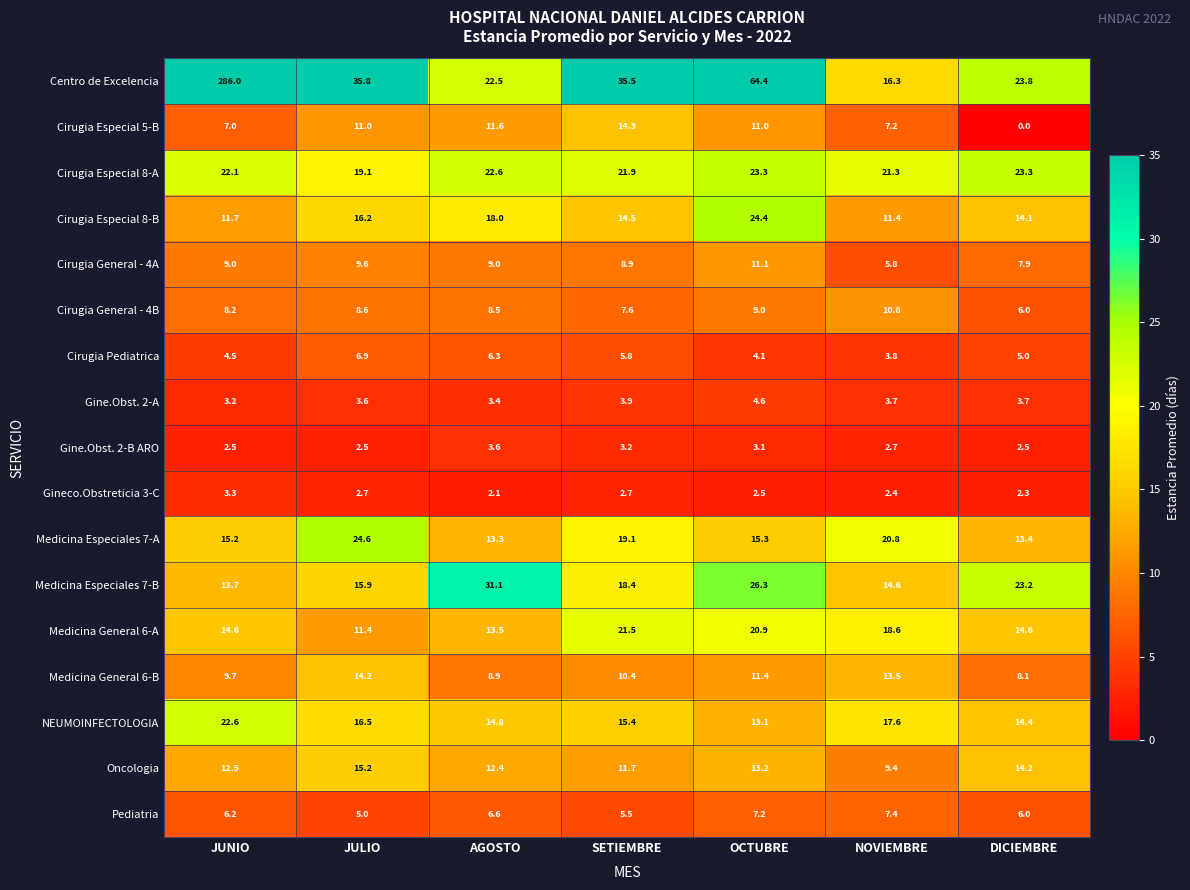

Which label corresponds to the largest value in the chart?

JUNIO